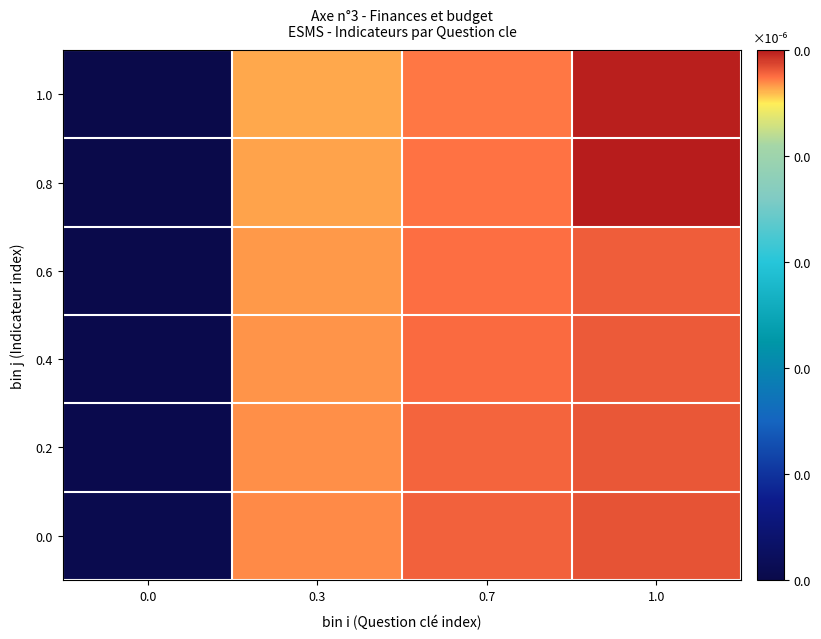

What is the maximum value shown in the chart?

1.0